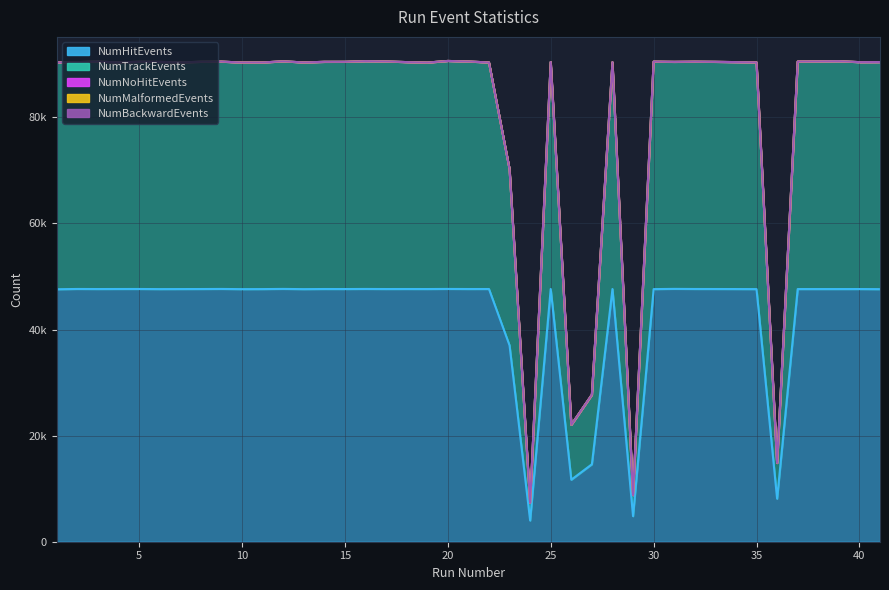

Is the value of NumMalformedEvents at 36 greater than the value of NumTrackEvents at 9?

No